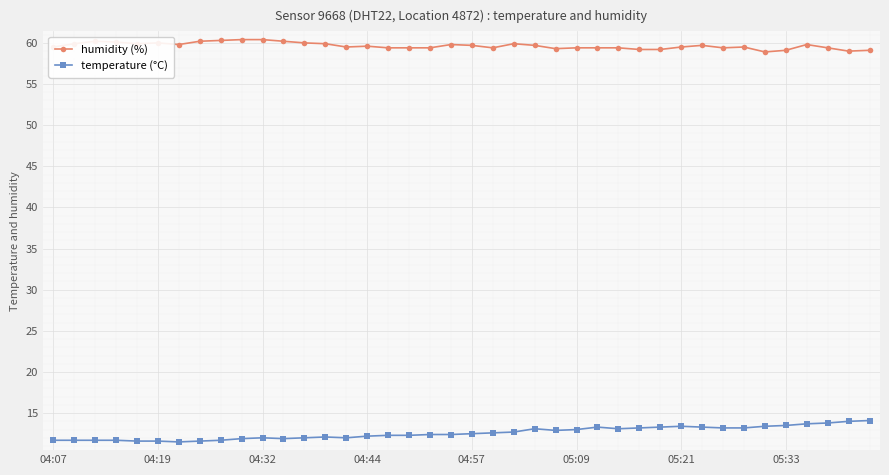

What is the maximum value for temperature (°C)?

14.1